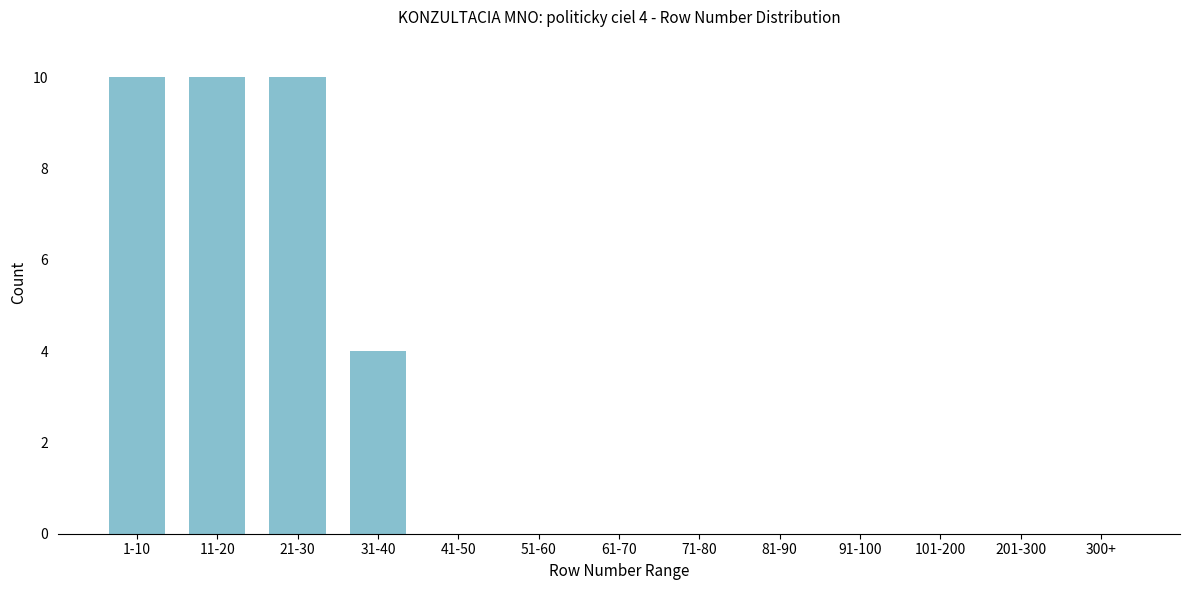

Reading left to right, list all the values displayed in this chart.

1-10=10	11-20=10	21-30=10	31-40=4	41-50=0	51-60=0	61-70=0	71-80=0	81-90=0	91-100=0	101-200=0	201-300=0	300+=0